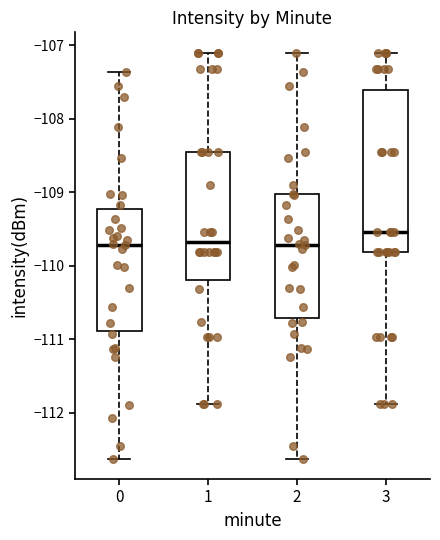

Reading left to right, transcribe this box plot: for each box, give where its median line is, the range the box spans, and where its two whiskers end, as read against the y-axis. The values are not printed on the chart, so give them approximately, as read against the axis.

0: median -109.7, box -110.9 to -109.2, whiskers -112.6 to -107.4
1: median -109.7, box -110.2 to -108.4, whiskers -111.9 to -107.1
2: median -109.7, box -110.7 to -109.0, whiskers -112.6 to -107.1
3: median -109.5, box -109.8 to -107.6, whiskers -111.9 to -107.1